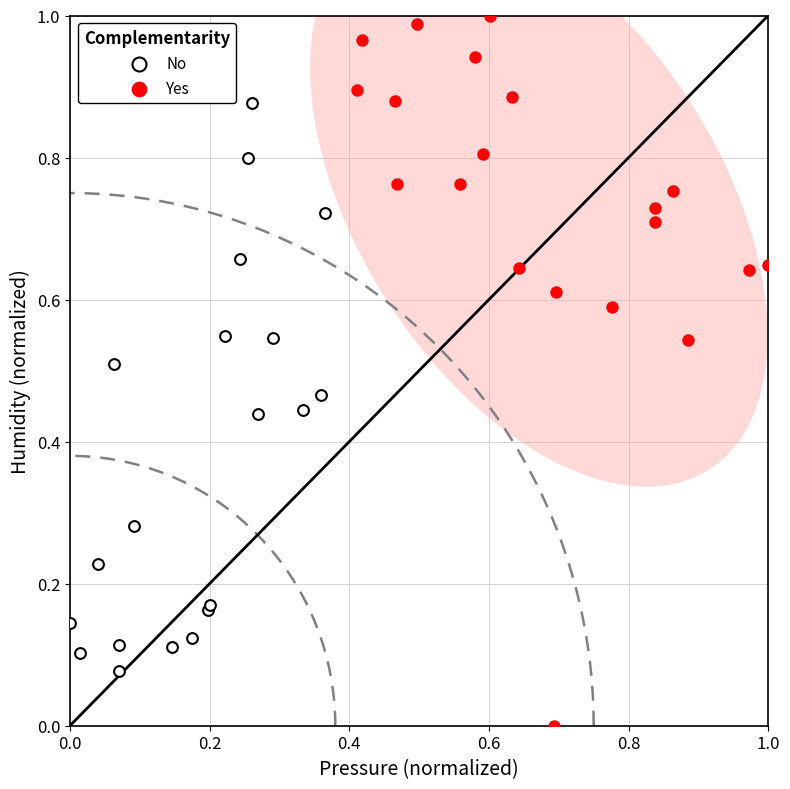

Which series contains the lowest Y value?

Yes